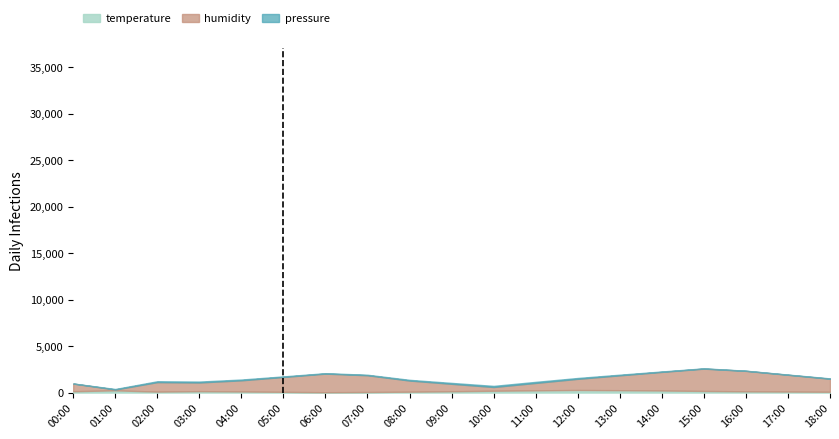

How many values in the humidity series are below 1480?

9